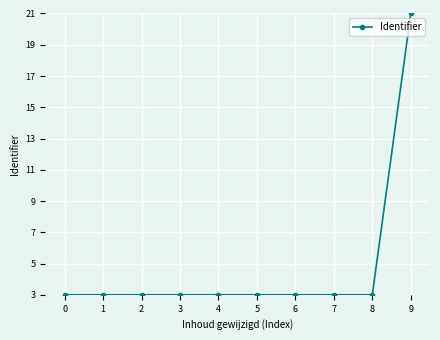

What is the value of the 6th point from the left?

3.0